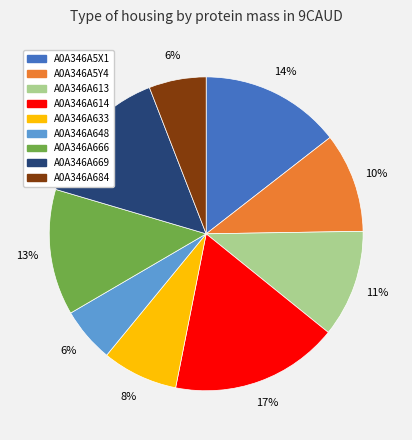

To the nearest percent, what is the difference between the A0A346A614 and A0A346A684 slice percentages?

11%